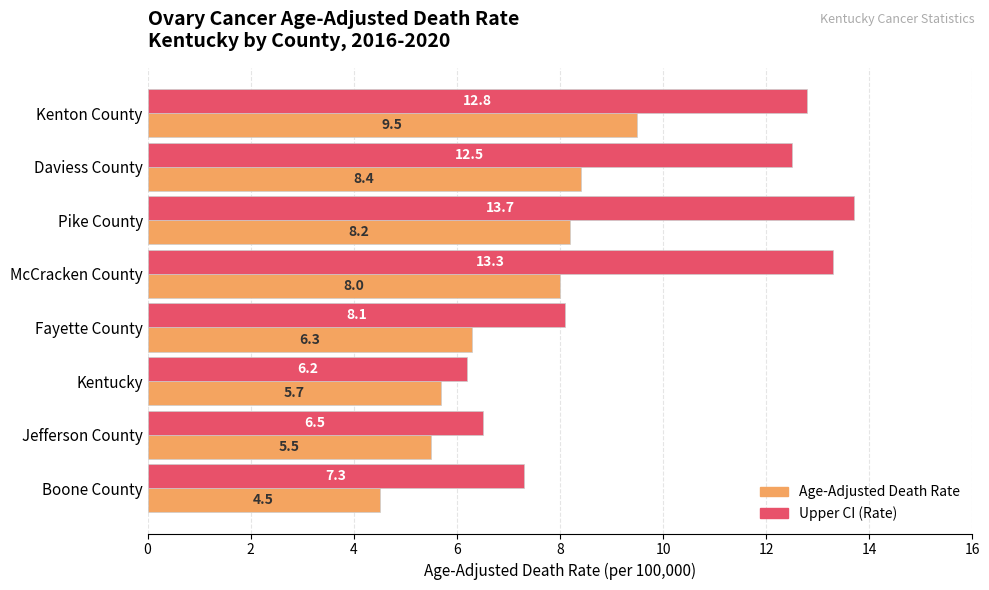

What is the difference between the maximum and minimum values in the Age-Adjusted Death Rate series?

5.0